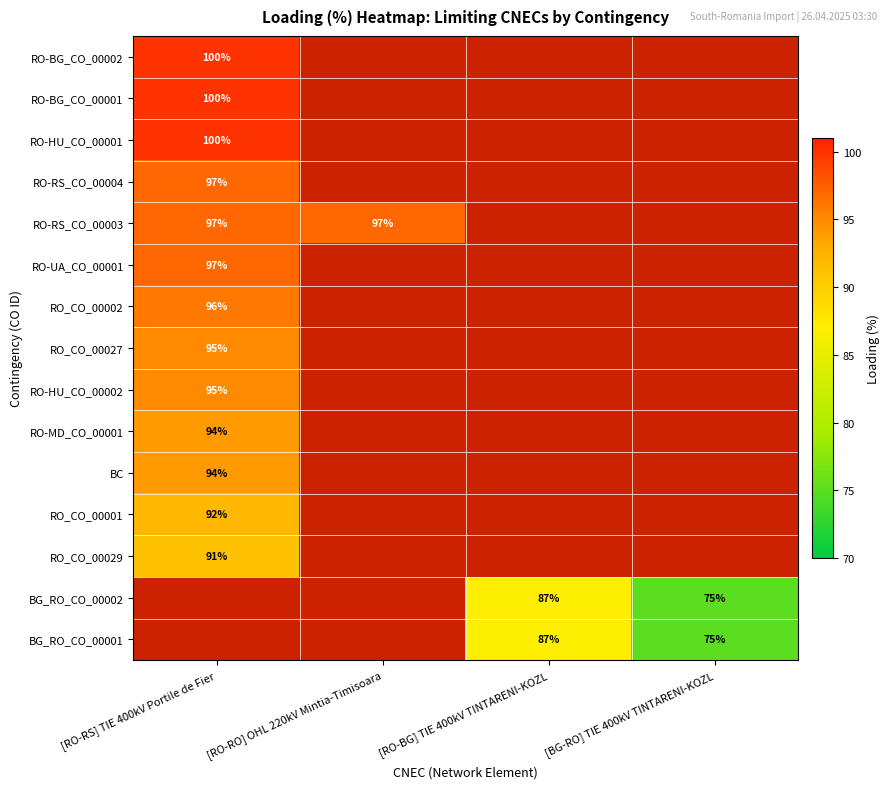

At how many categories does at least one series exceed 79?

3